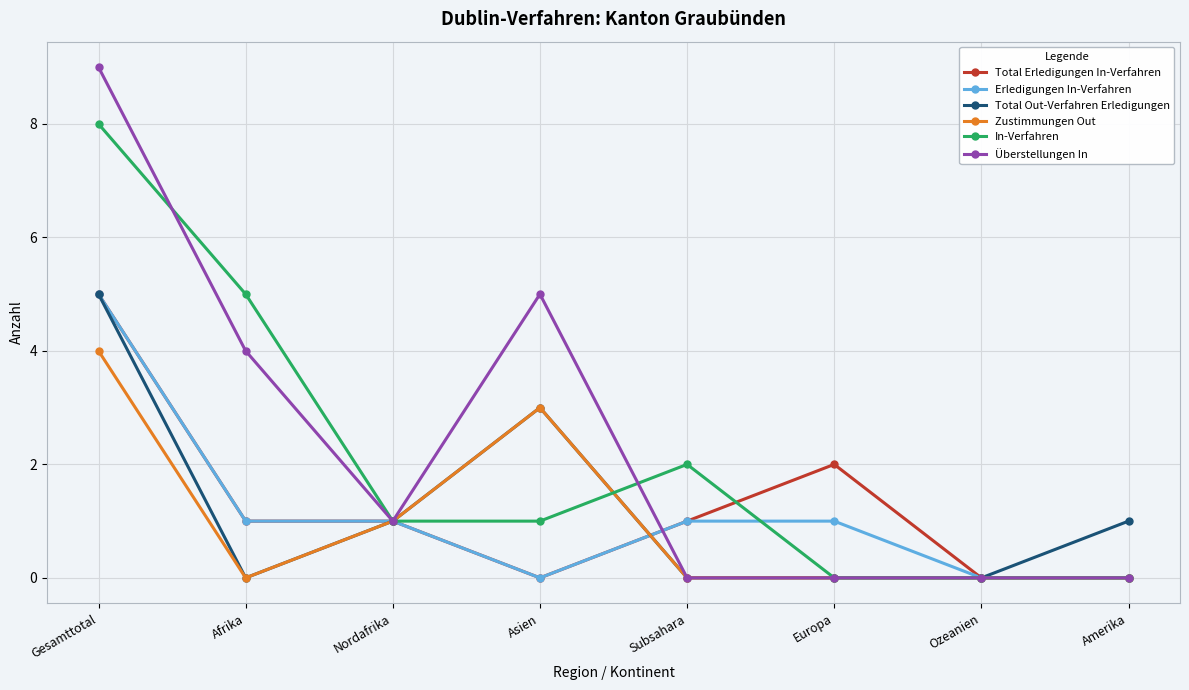

Reading left to right, what are all the values shown in this chart?

Total Erledigungen In-Verfahren: 5	1	1	0	1	2	0	0
Erledigungen In-Verfahren: 5	1	1	0	1	1	0	0
Total Out-Verfahren Erledigungen: 5	0	1	3	0	0	0	1
Zustimmungen Out: 4	0	1	3	0	0	0	0
In-Verfahren: 8	5	1	1	2	0	0	0
Überstellungen In: 9	4	1	5	0	0	0	0